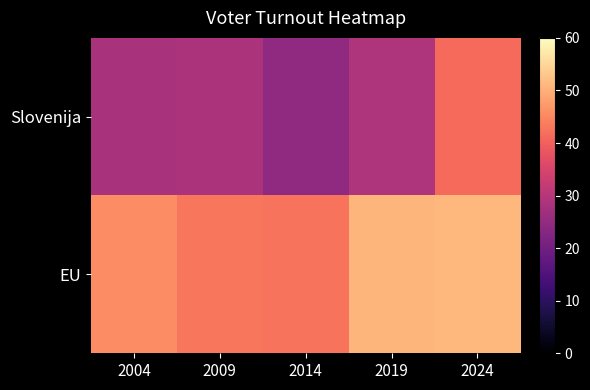

At how many categories does at least one series exceed 44?

3